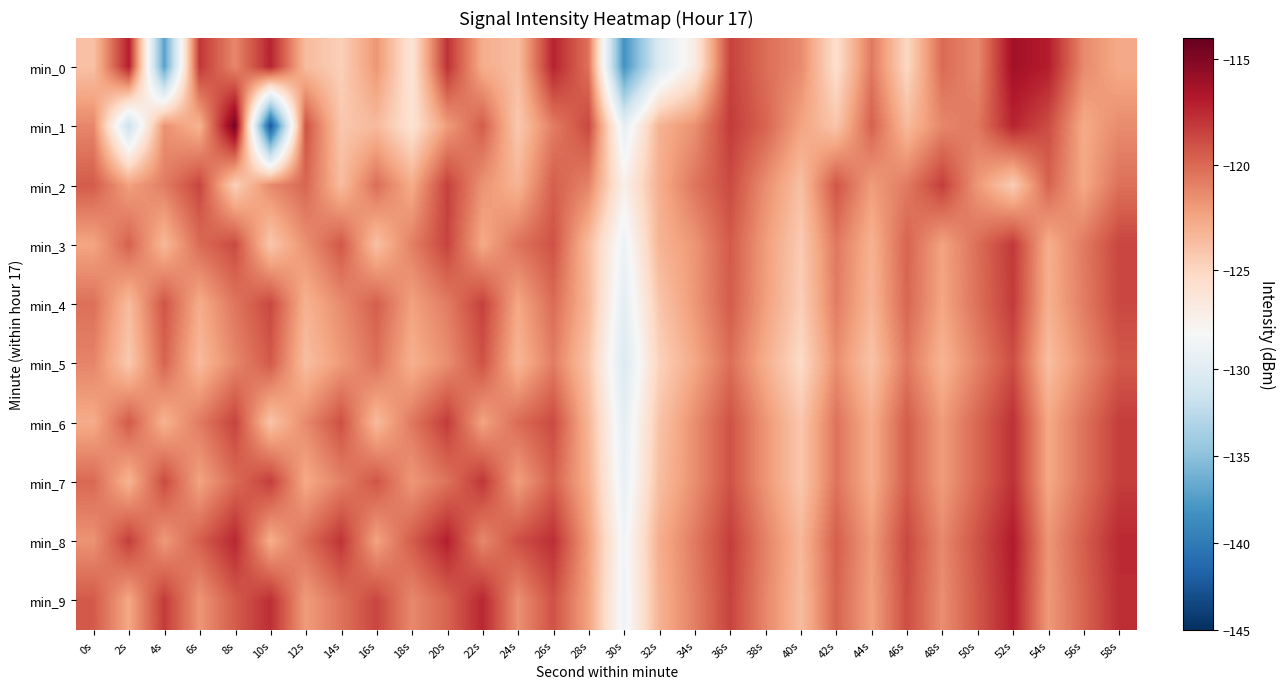

How many categories are shown in the chart?

30